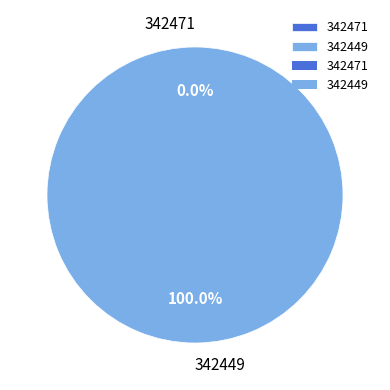

The 342471 slice represents 1% of the pie. True or false?

False